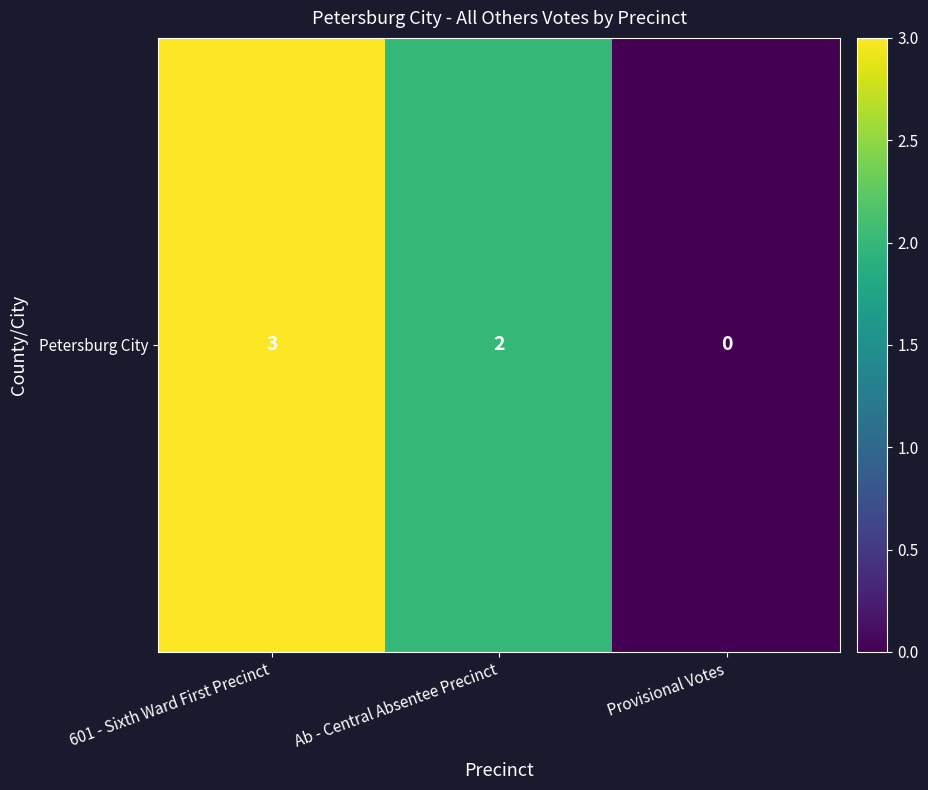

How many values are between 0 and 3?

3